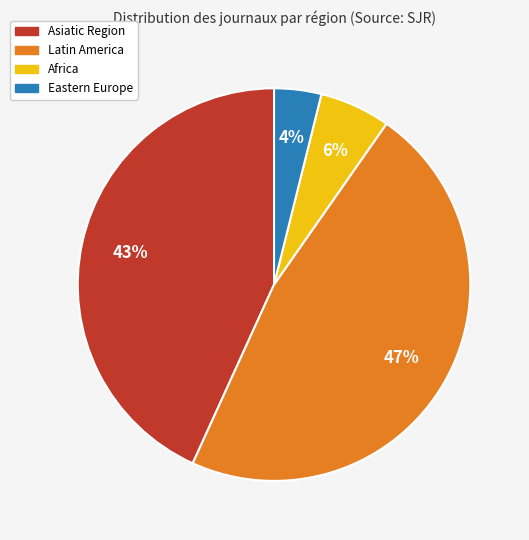

Which slice is the largest?

Latin America